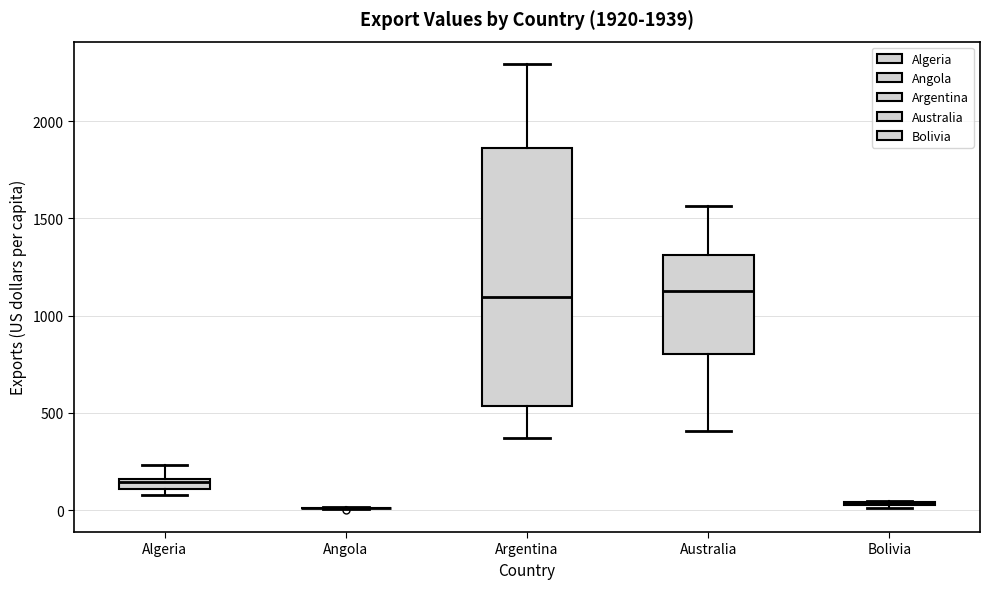

Which box is the tallest, from its lower edge to its upper edge?

Argentina